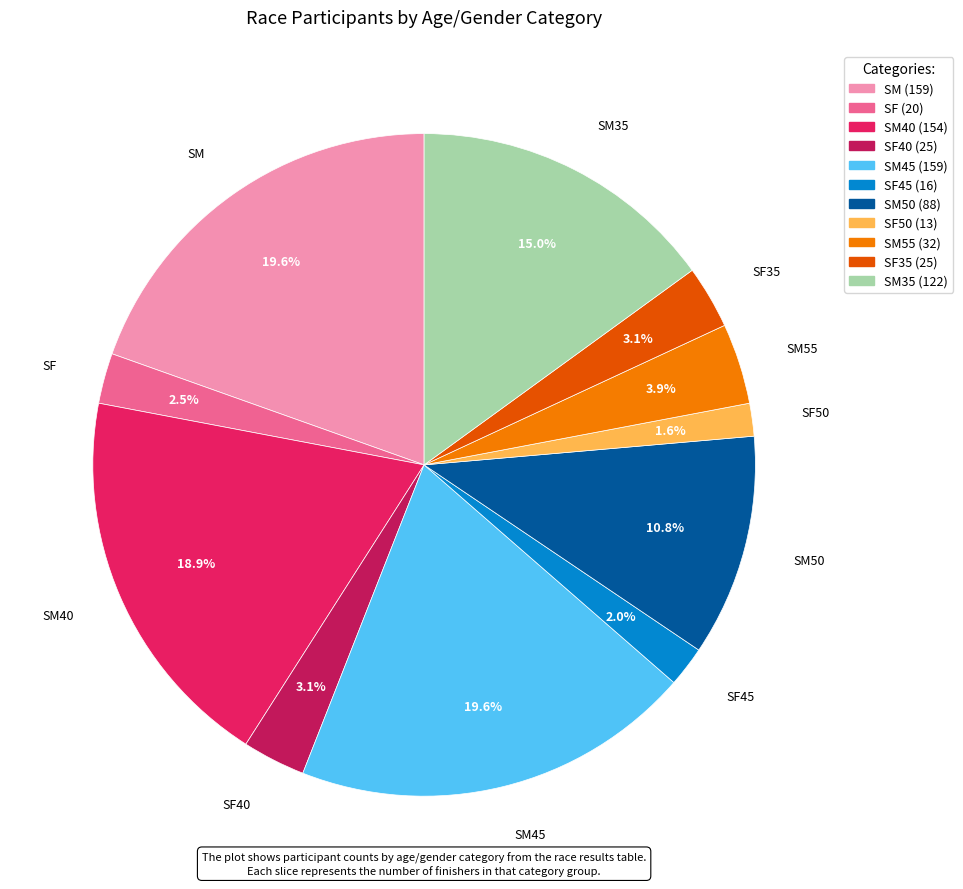

To the nearest percent, what is the average slice percentage?

9%